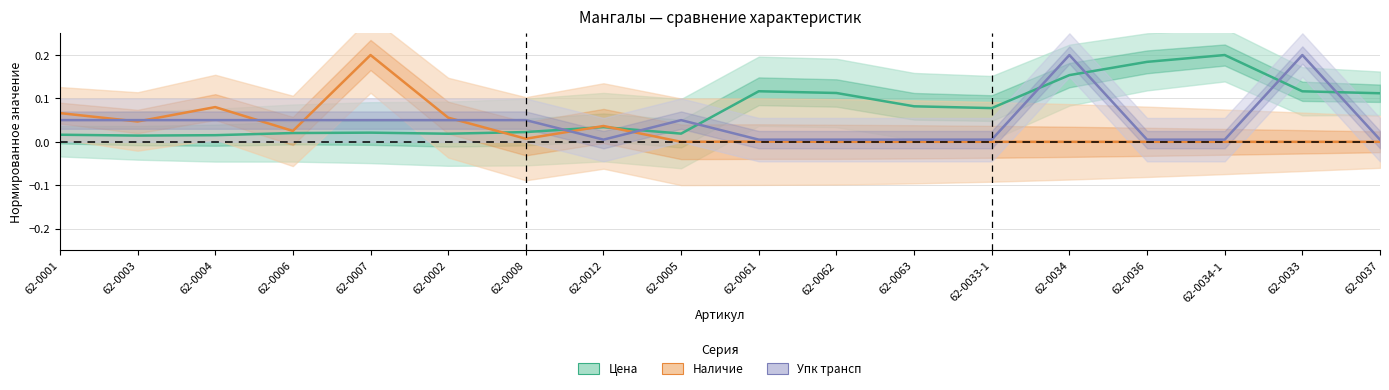

True or false: Наличие and Цена intersect in this chart.

True